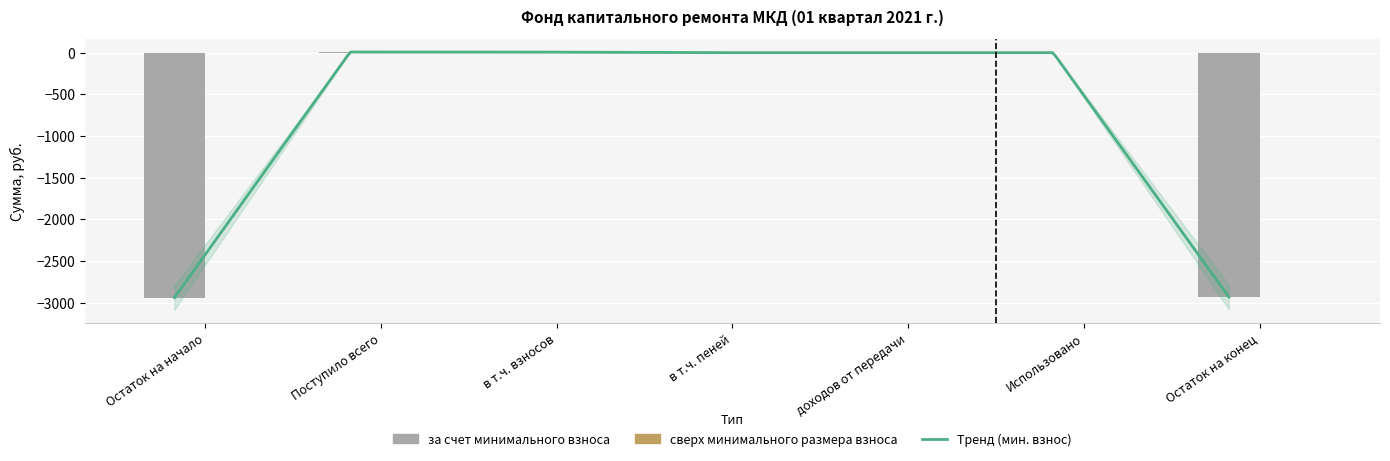

Are the bars grouped side by side (vs. stacked)?

No